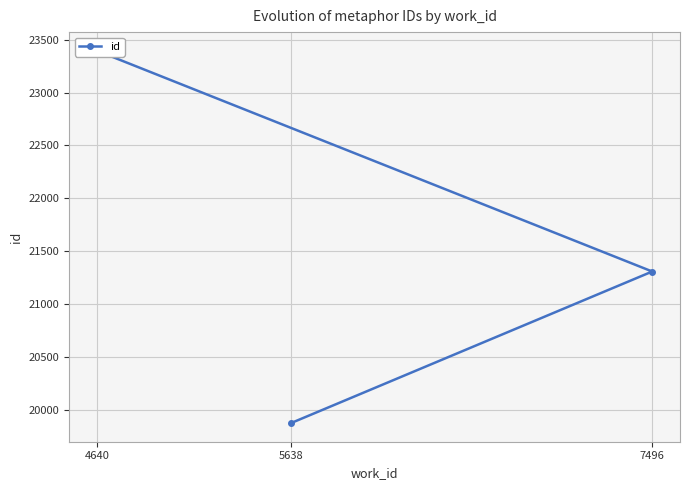

Rank the categories by value from lowest to highest.

5638, 7496, 4640